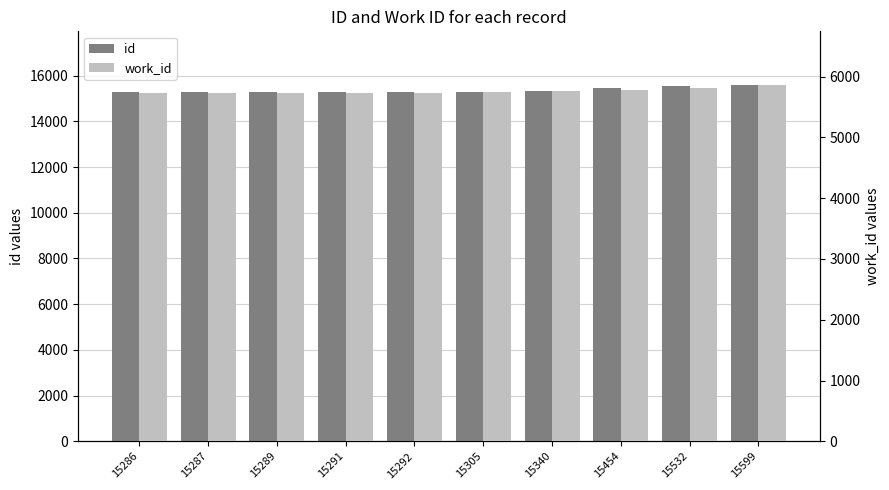

At which category is the sum across all series the highest?

15599